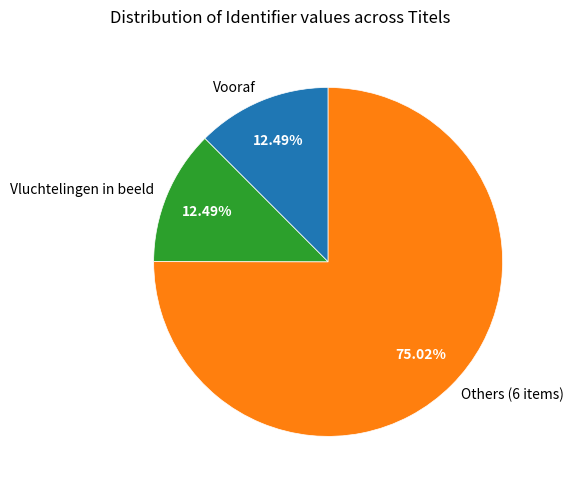

Count the number of slices in the pie.

3